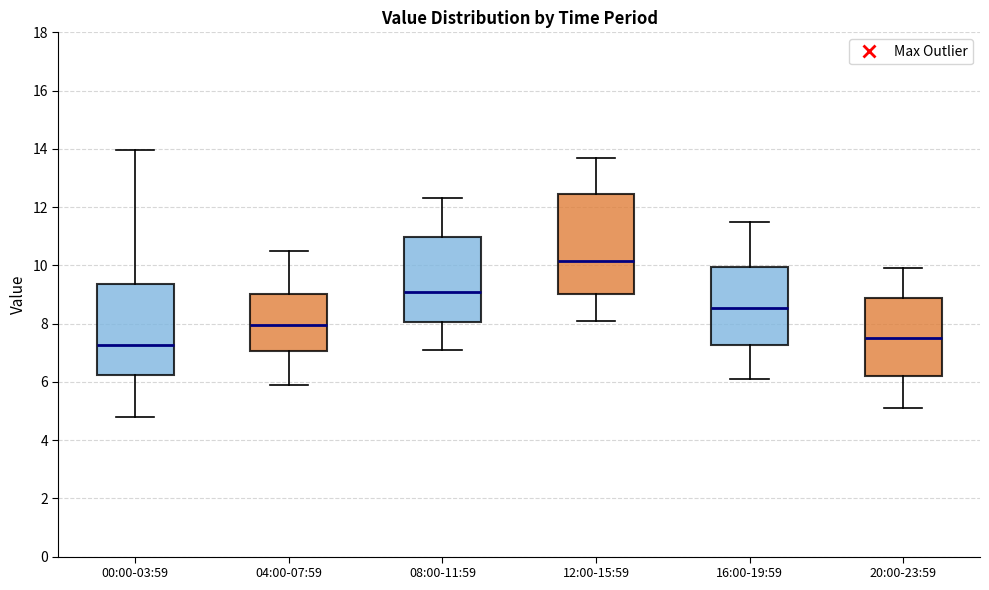

Reading left to right, read every box against the y-axis: the position of its median line, the range the box covers, and the ends of its whiskers. The values are not printed on the chart, so give them approximately, as read against the axis.

00:00-03:59: median 7.2, box 6.2 to 9.4, whiskers 4.8 to 14.0
04:00-07:59: median 8.0, box 7.0 to 9.0, whiskers 6.0 to 10.6
08:00-11:59: median 9.2, box 8.0 to 11.0, whiskers 7.2 to 12.4
12:00-15:59: median 10.2, box 9.0 to 12.4, whiskers 8.2 to 13.8
16:00-19:59: median 8.6, box 7.2 to 10.0, whiskers 6.2 to 11.6
20:00-23:59: median 7.6, box 6.2 to 8.8, whiskers 5.2 to 10.0